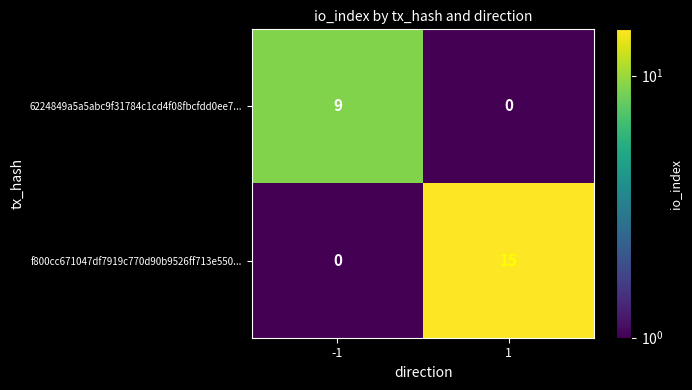

Which series has the widest spread of values?

f800cc671047df7919c770d90b9526ff713e550...